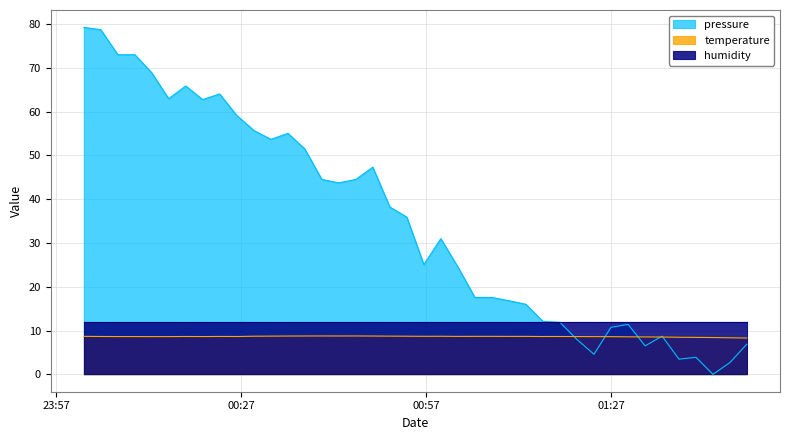

How many values in the pressure series exceed 35?

20